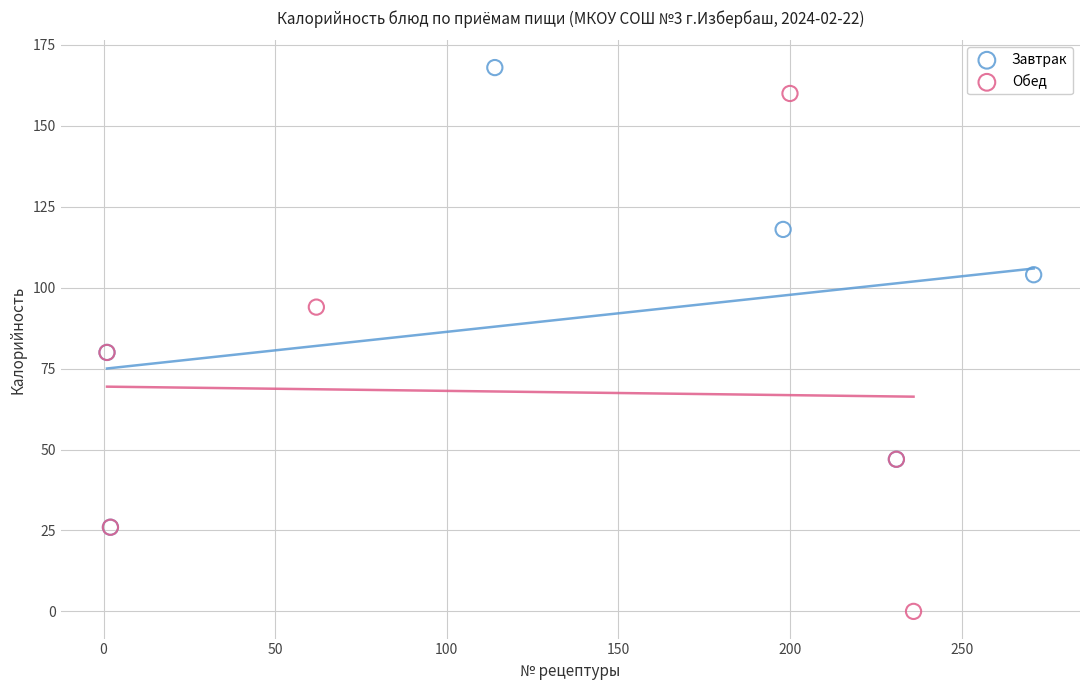

Which series contains the highest Y value?

Завтрак